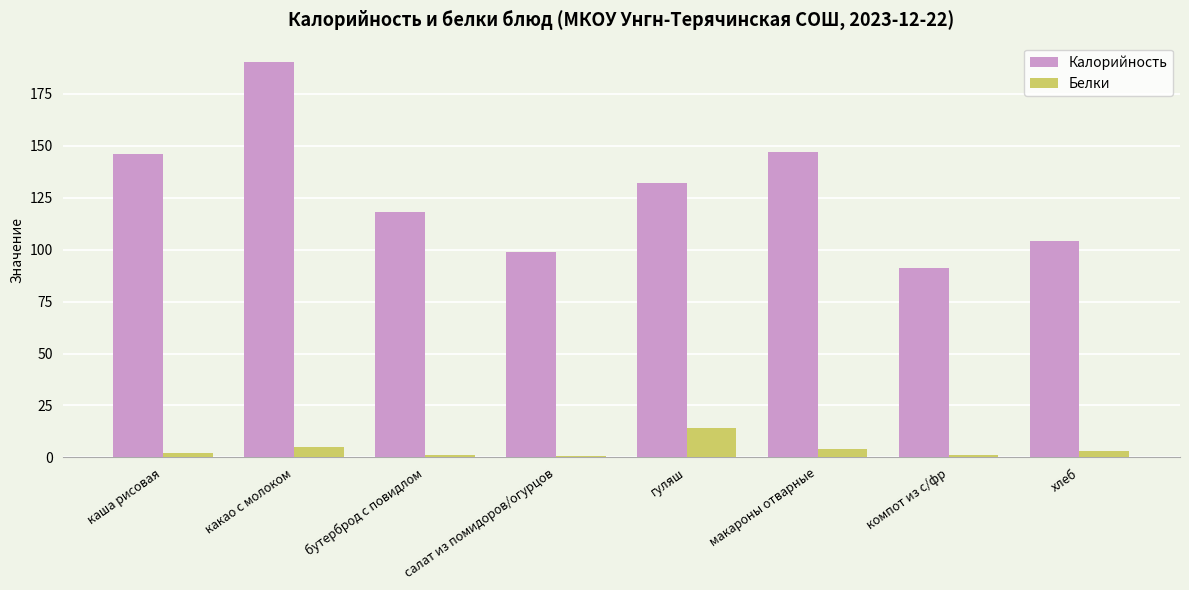

What is the sum of the Калорийность values at бутерброд с повидлом and хлеб?

222.0